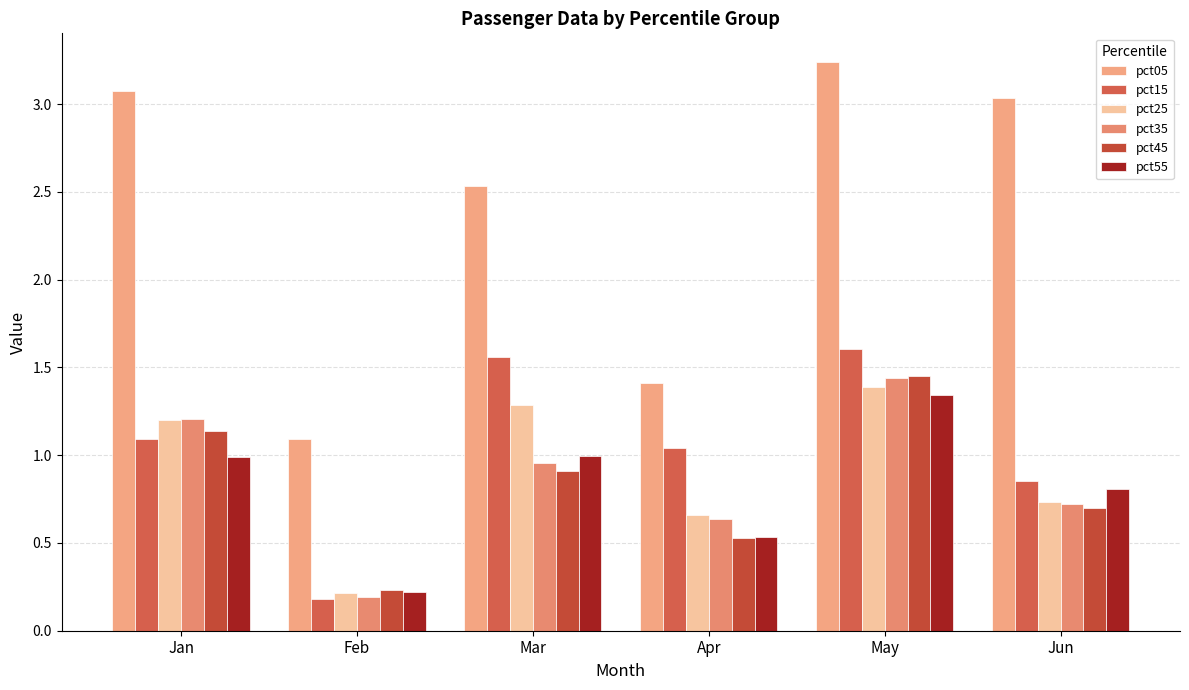

At Jun, list the series in order from smallest to largest.

pct45, pct35, pct25, pct55, pct15, pct05